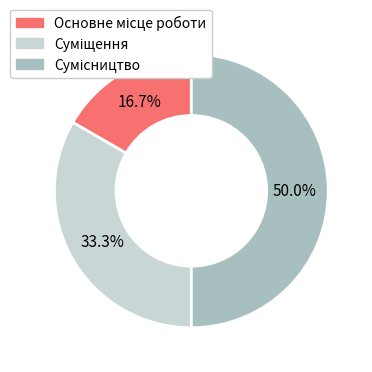

Does any single category account for the majority?

No